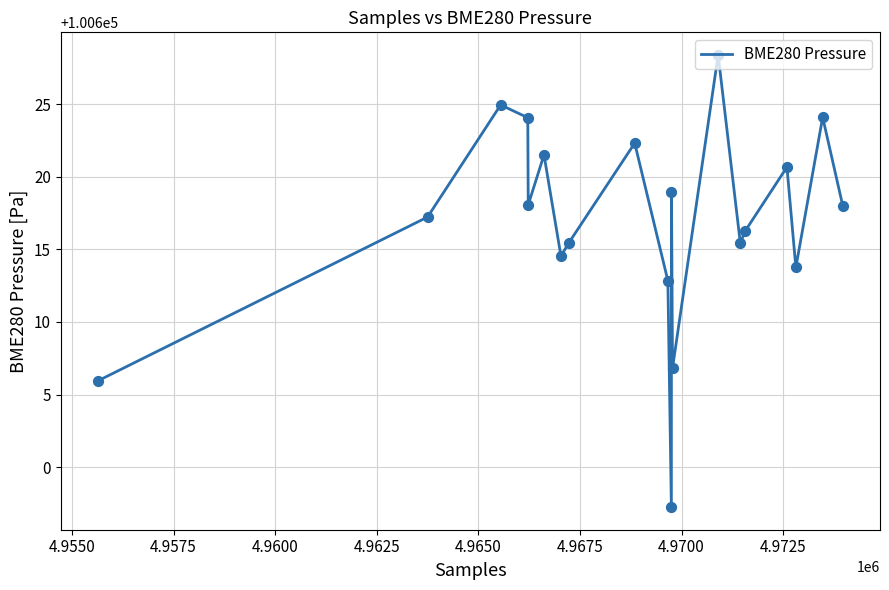

What is the greatest value displayed?

100628.4